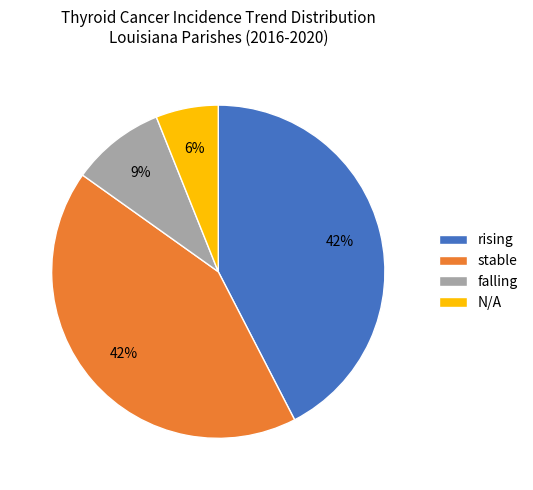

Does rising represent more than half of the total?

No